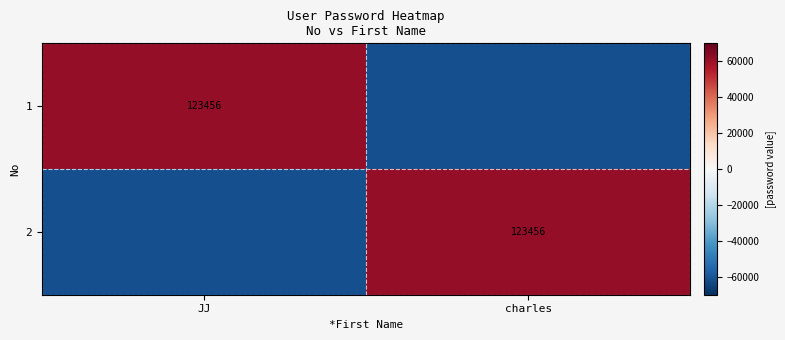

Which series has the largest total across all categories?

1